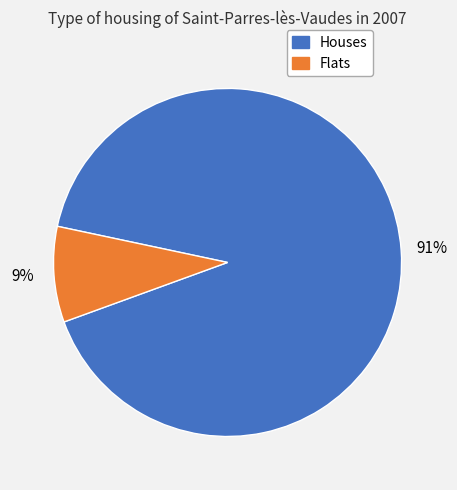

To the nearest percent, what portion does Houses represent?

91%